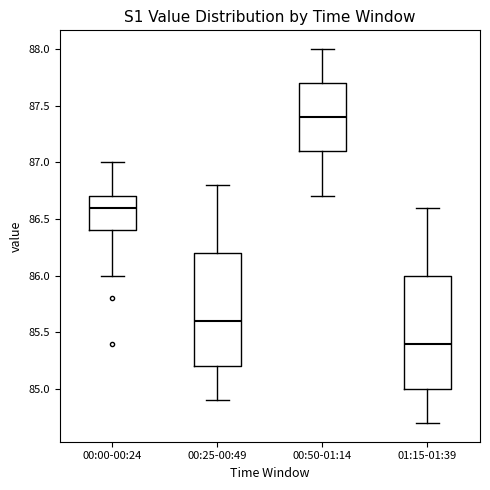

Reading left to right, read every box against the y-axis: the position of its median line, the range the box covers, and the ends of its whiskers. The values are not printed on the chart, so give them approximately, as read against the axis.

00:00-00:24: median 86.6, box 86.4 to 86.7, whiskers 86.0 to 87.0
00:25-00:49: median 85.6, box 85.2 to 86.2, whiskers 84.9 to 86.8
00:50-01:14: median 87.4, box 87.1 to 87.7, whiskers 86.7 to 88.0
01:15-01:39: median 85.4, box 85.0 to 86.0, whiskers 84.7 to 86.6